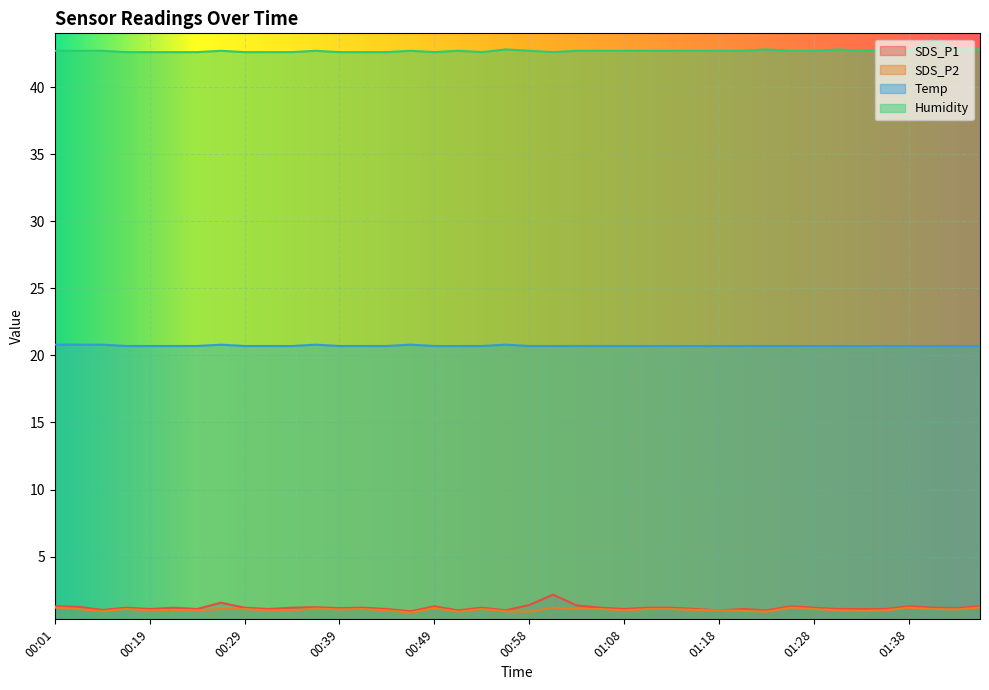

Where does the SDS_P1 series first go above 1?

00:01